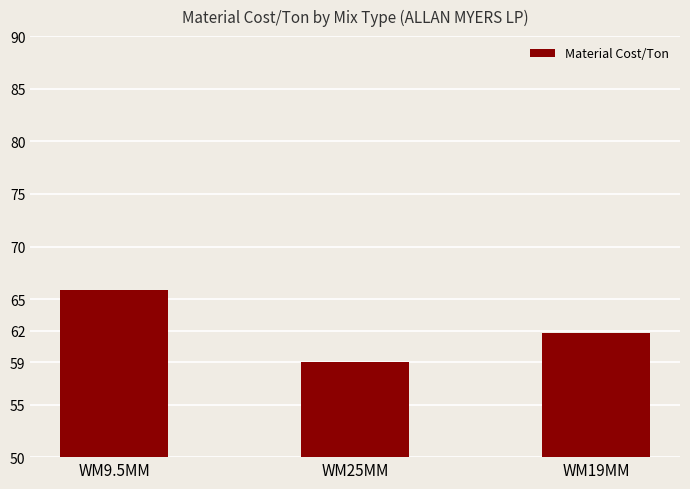

How many data points does each series have?

3